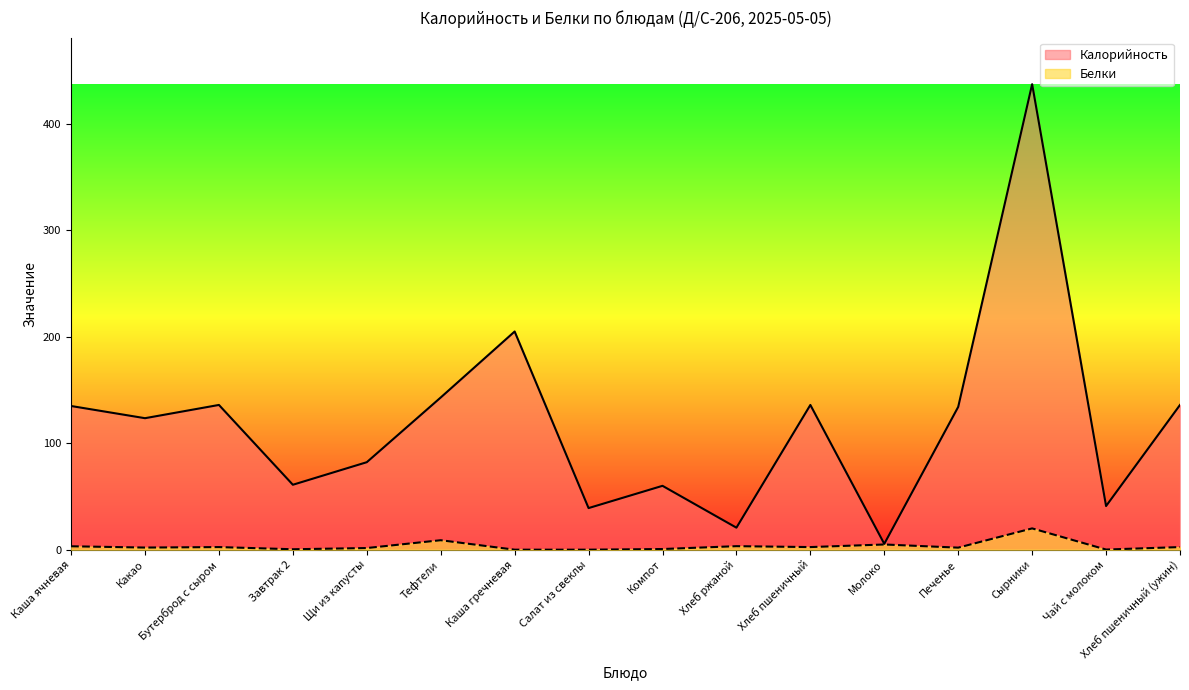

True or false: Калорийность and Белки intersect in this chart.

False